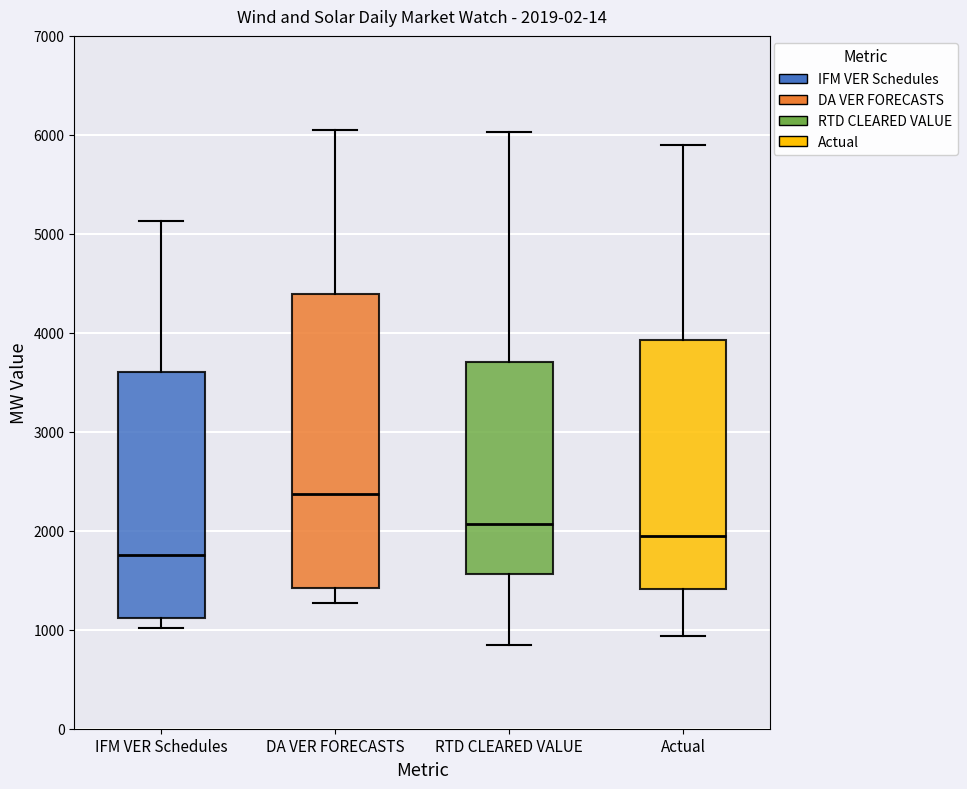

Which box's median line is the lowest?

IFM VER Schedules